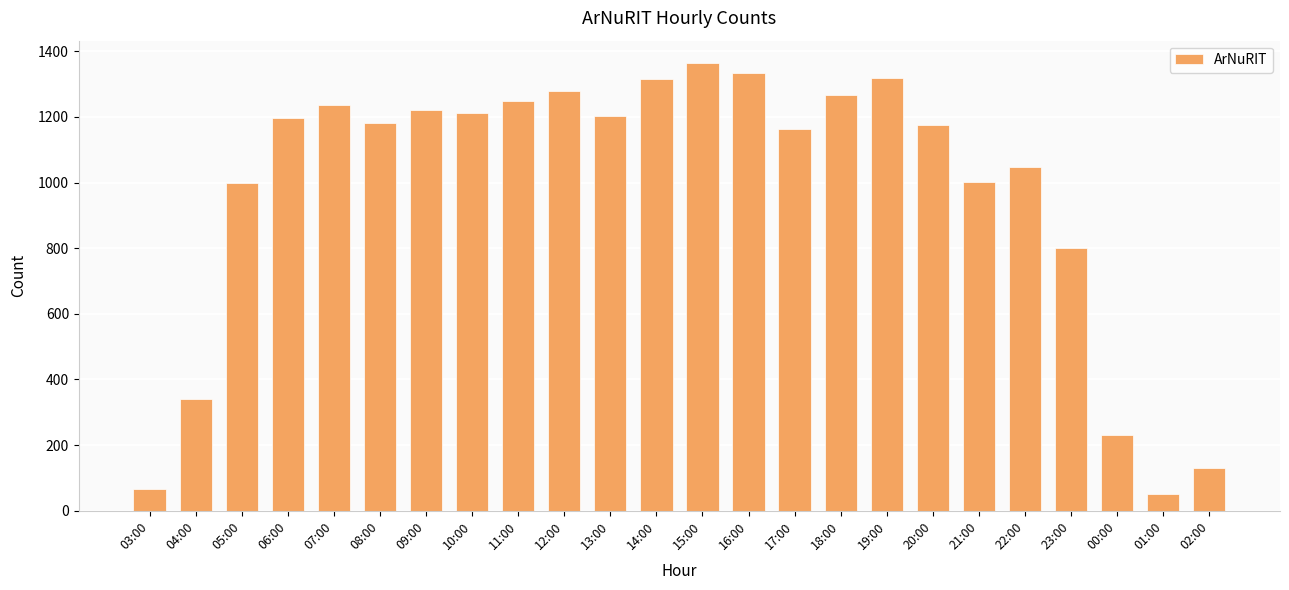

True or false: the data shows 341 at 04:00.

True